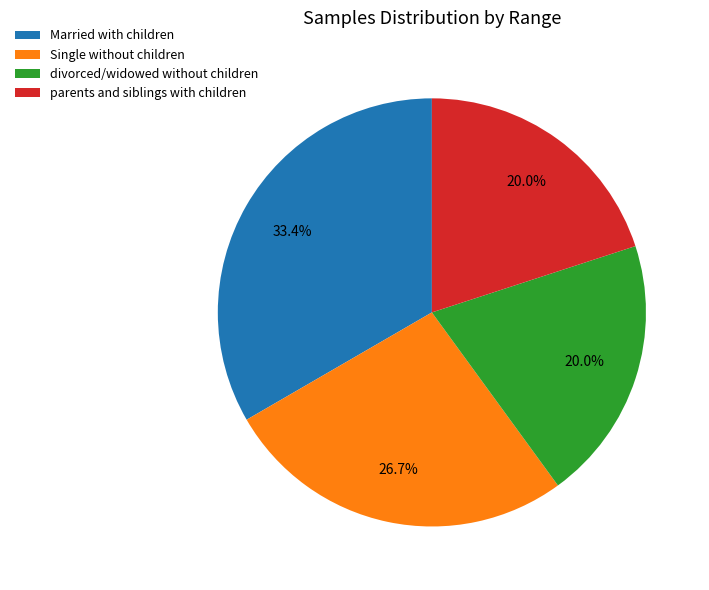

What portion of the pie excludes Single without children?

73.3%